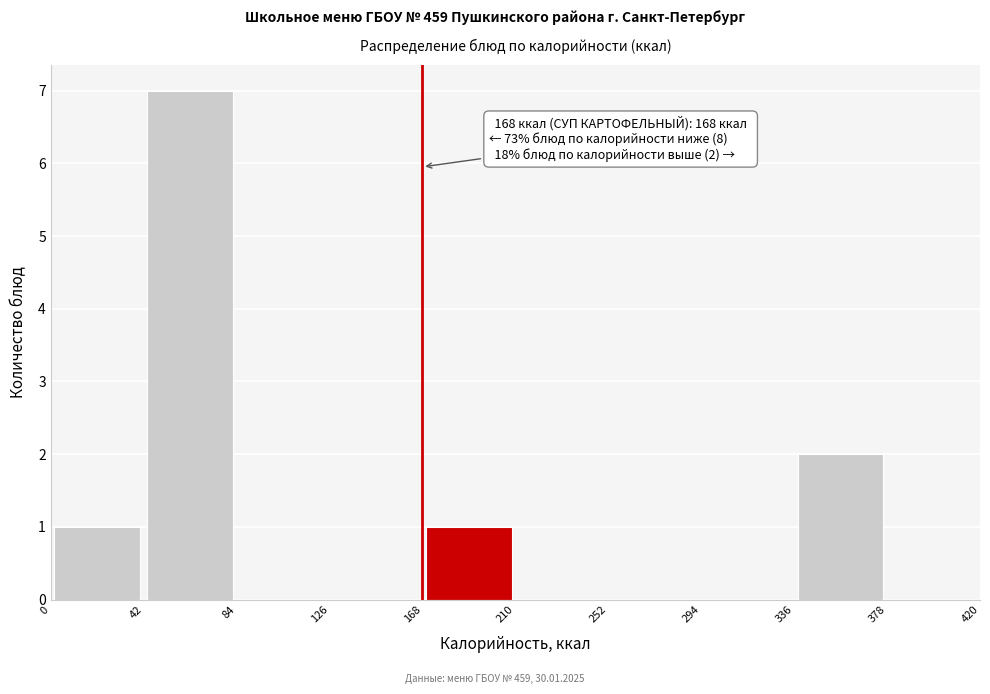

Over which range of the x-axis is the bar tallest?

42 to 84